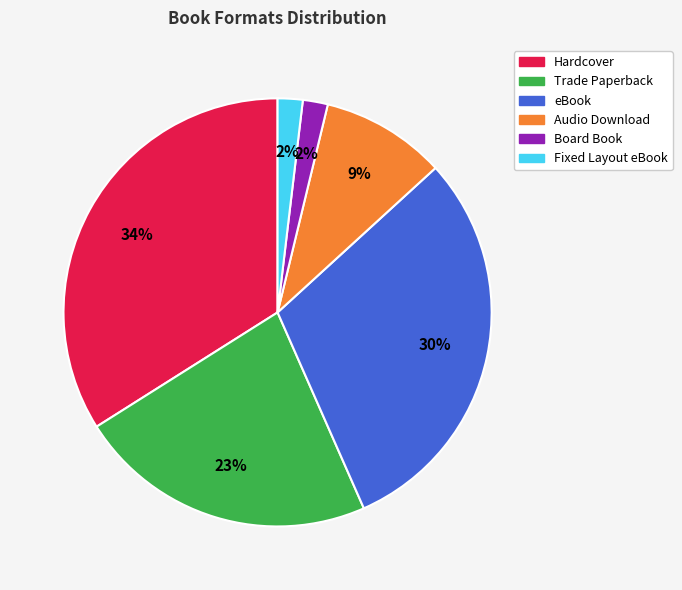

To the nearest percent, what is the average slice percentage?

17%